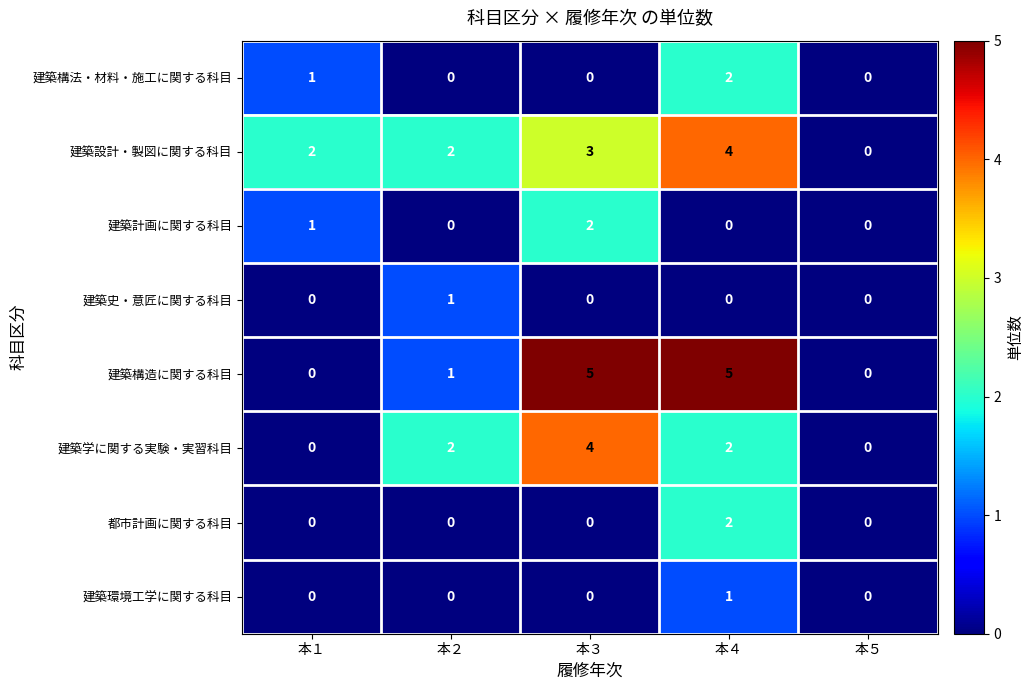

The 建築構法・材料・施工に関する科目 series shows 0 at 本５. True or false?

True